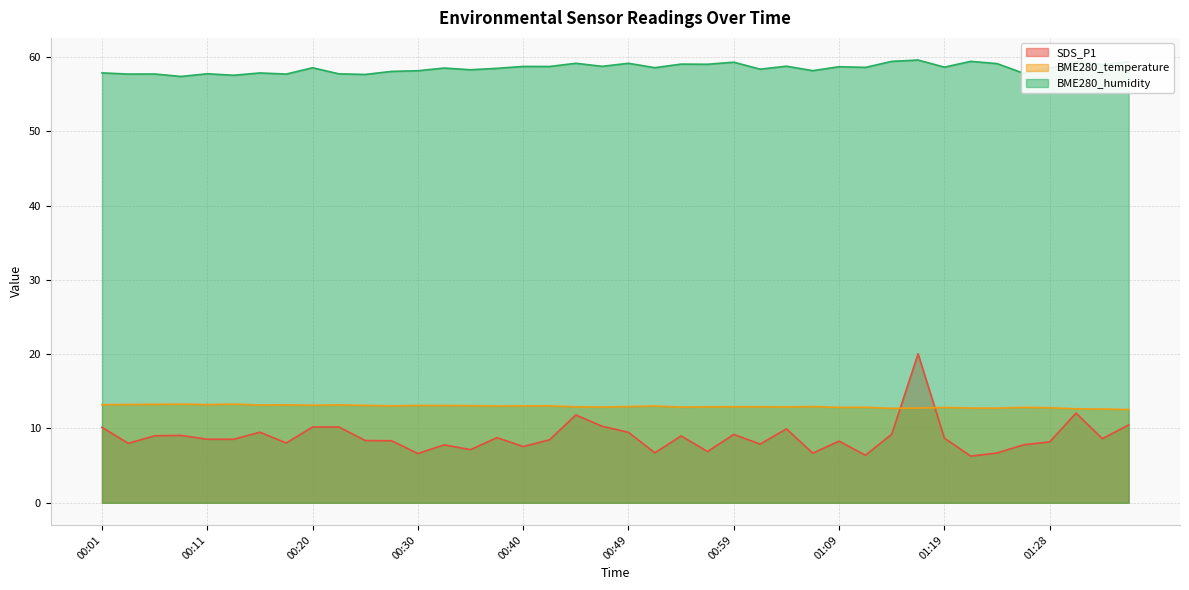

Between 00:23 and 00:25, which is larger?

00:23